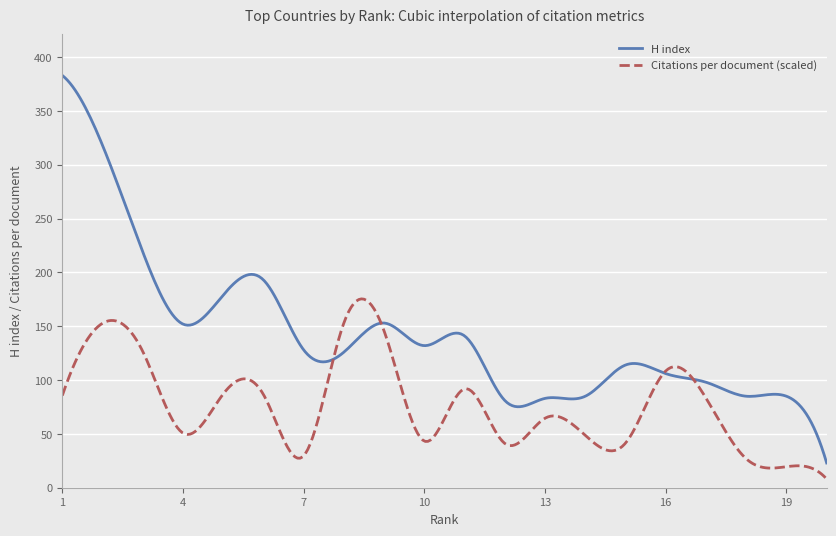

Rank the series by their average value, from lowest to highest.

Citations per document (scaled), H index